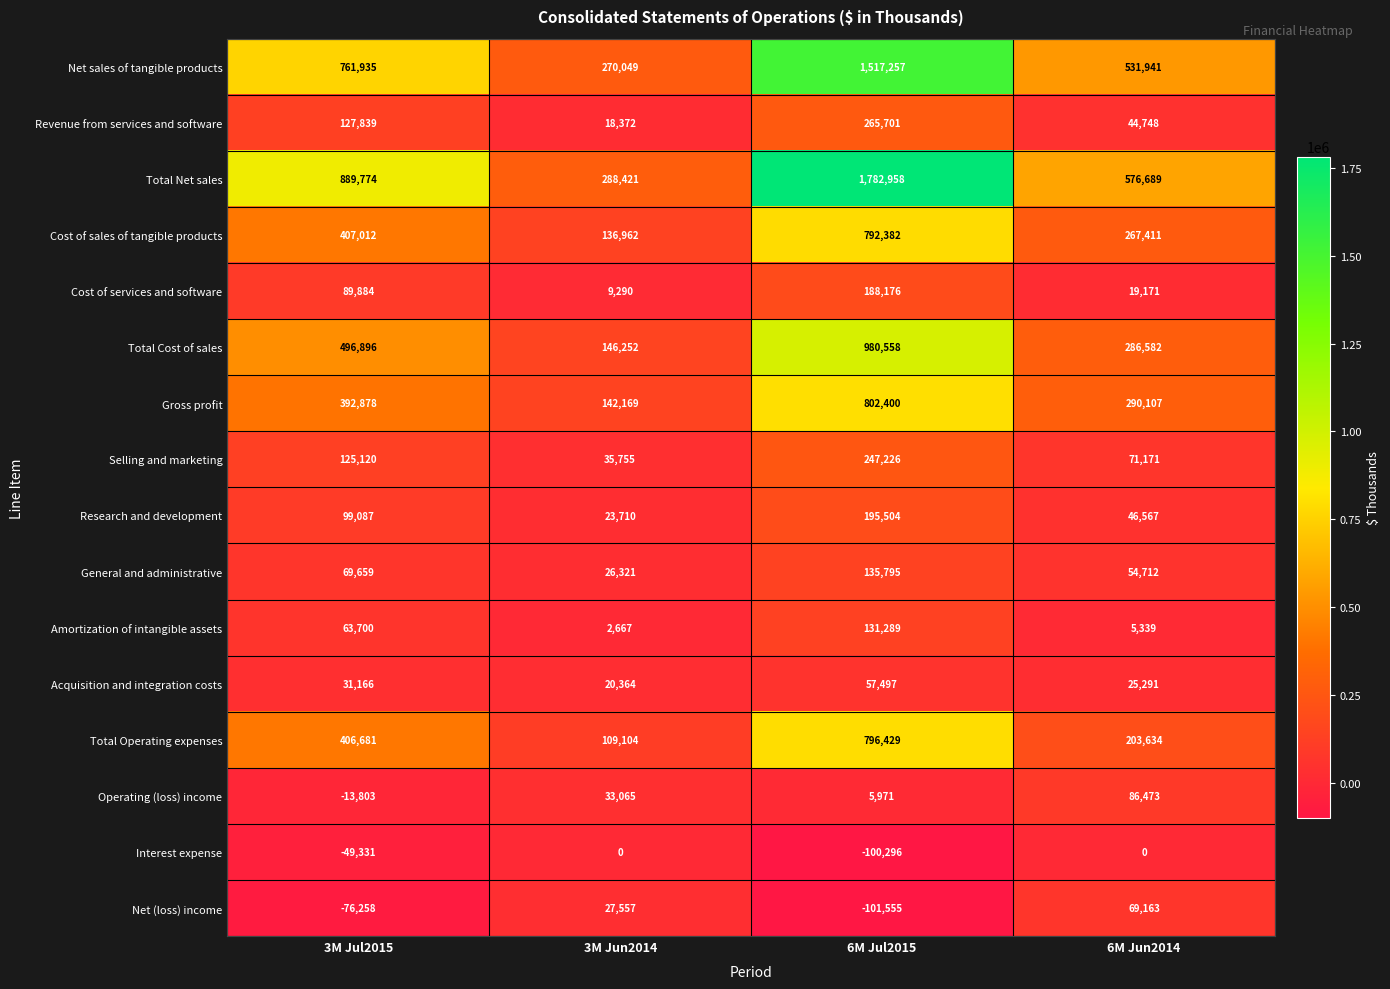

Which series has the largest total across all categories?

Total Net sales